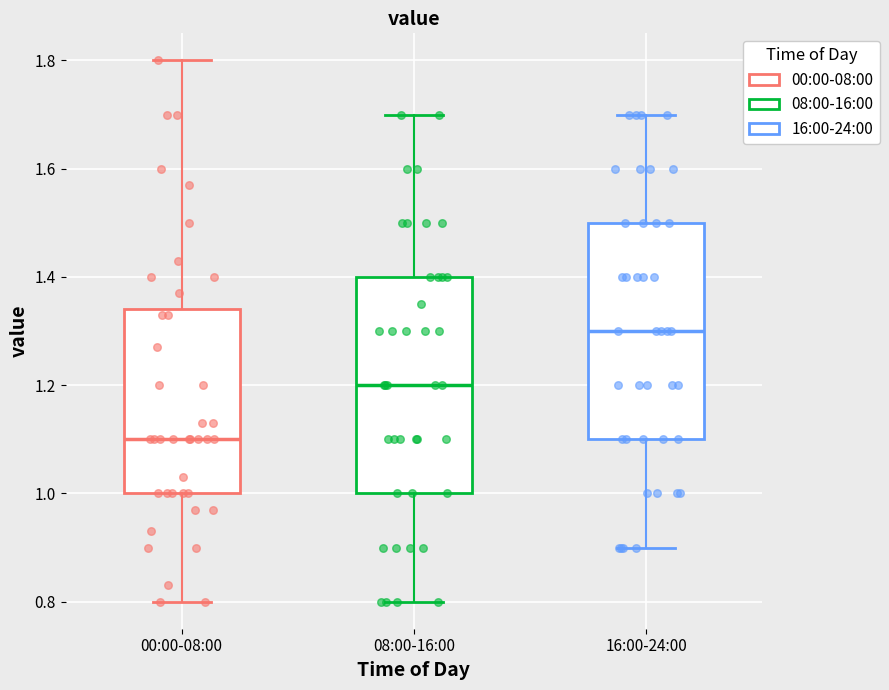

Where does the lower whisker of the box for 08:00-16:00 end on the y-axis? The values are not printed on the chart, so give them approximately, as read against the axis.

0.80